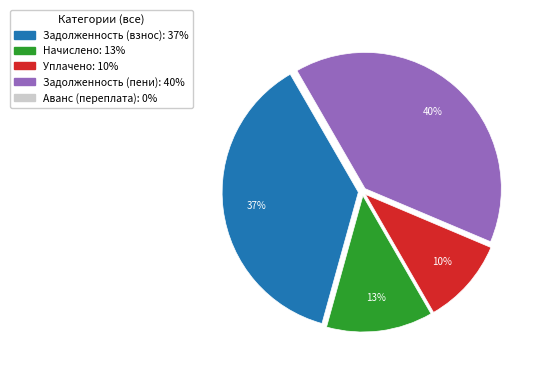

To the nearest percent, what is the average slice percentage?

20%